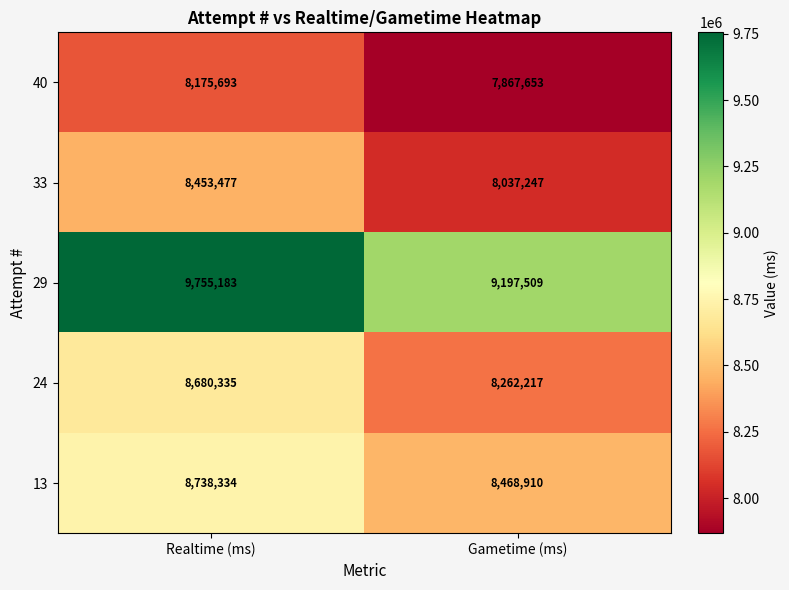

Reading left to right, transcribe all the data shown in this chart.

40: 8175693	7867653
33: 8453477	8037247
29: 9755183	9197509
24: 8680335	8262217
13: 8738334	8468910